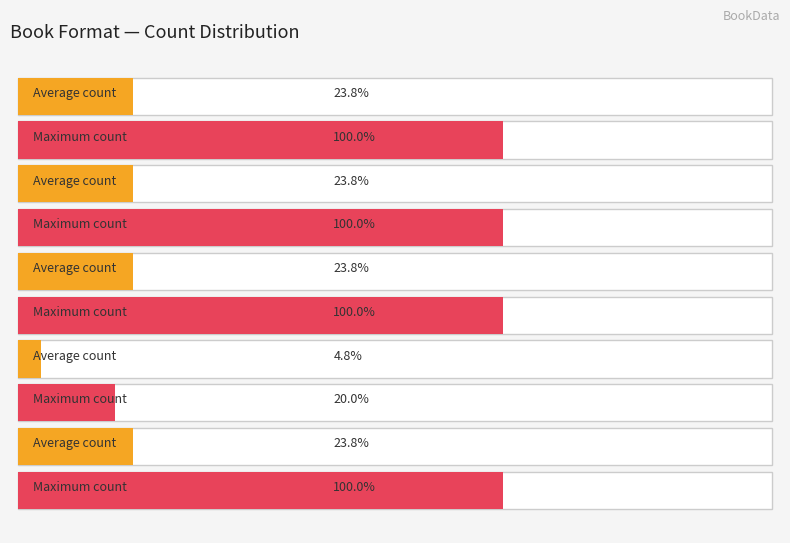

Count the number of data series in this chart.

2